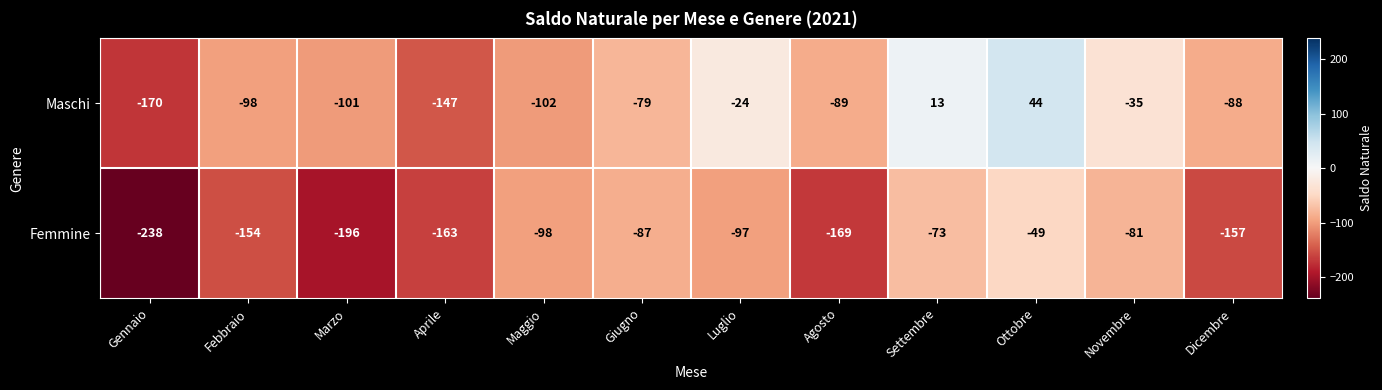

What is the difference between the highest and lowest values at Febbraio?

56